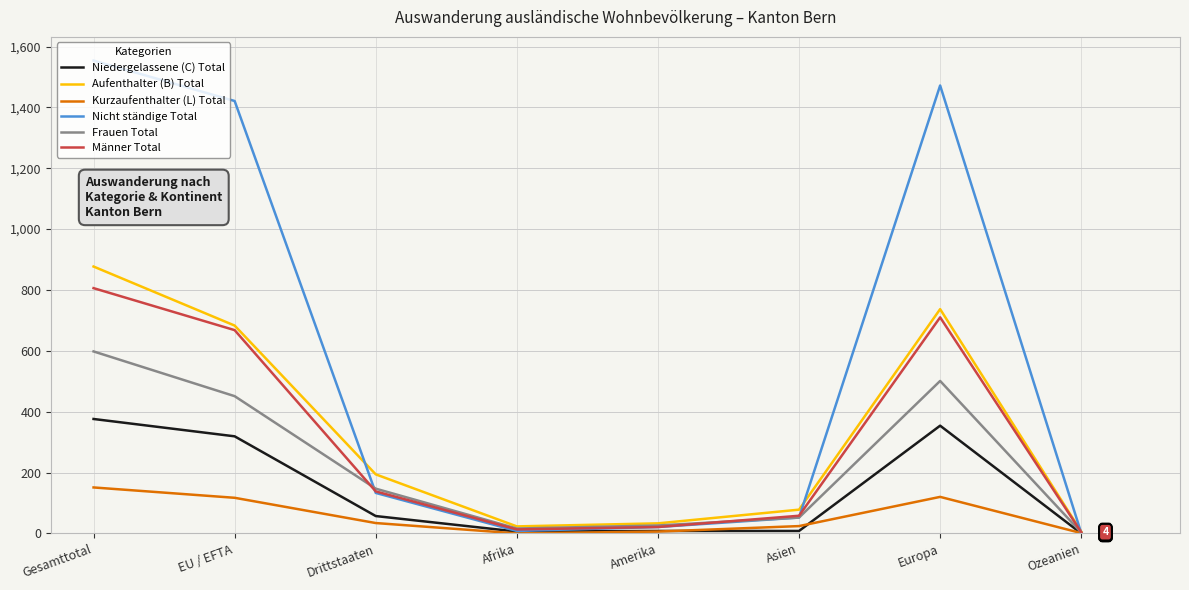

True or false: Aufenthalter (B) Total and Nicht ständige Total intersect in this chart.

True